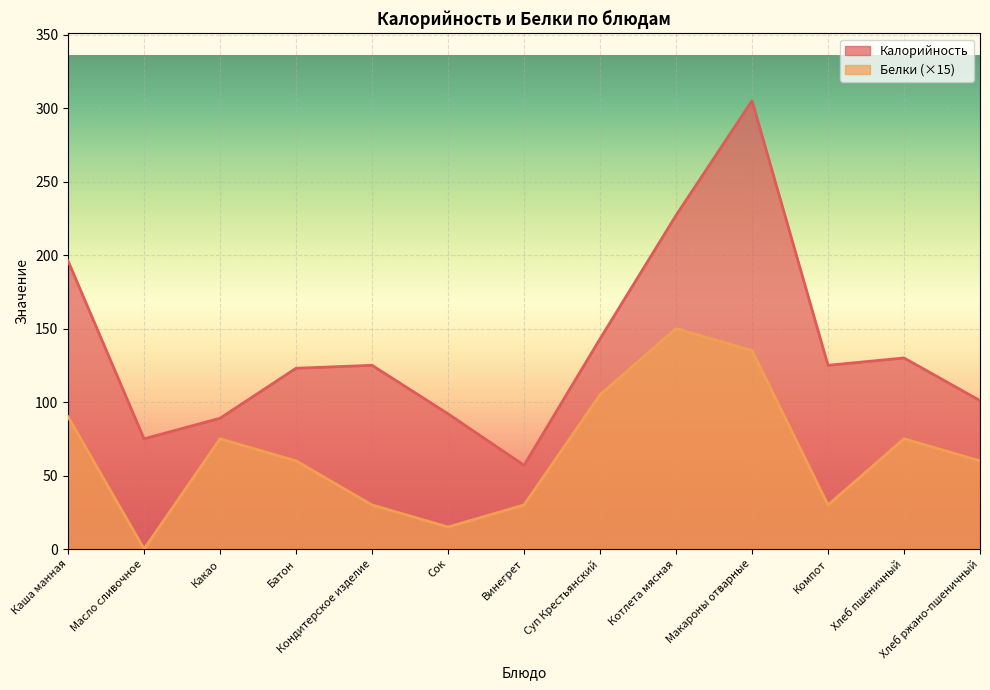

In Белки, how many points are higher than both neighbors (excluding endpoints)?

3